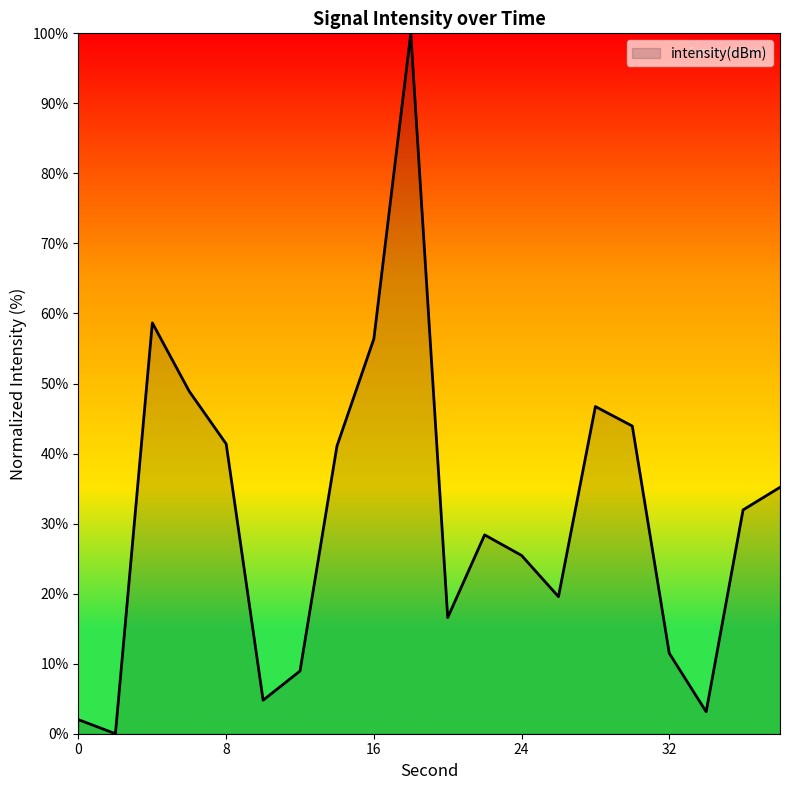

What is the maximum value shown in the chart?

100.0